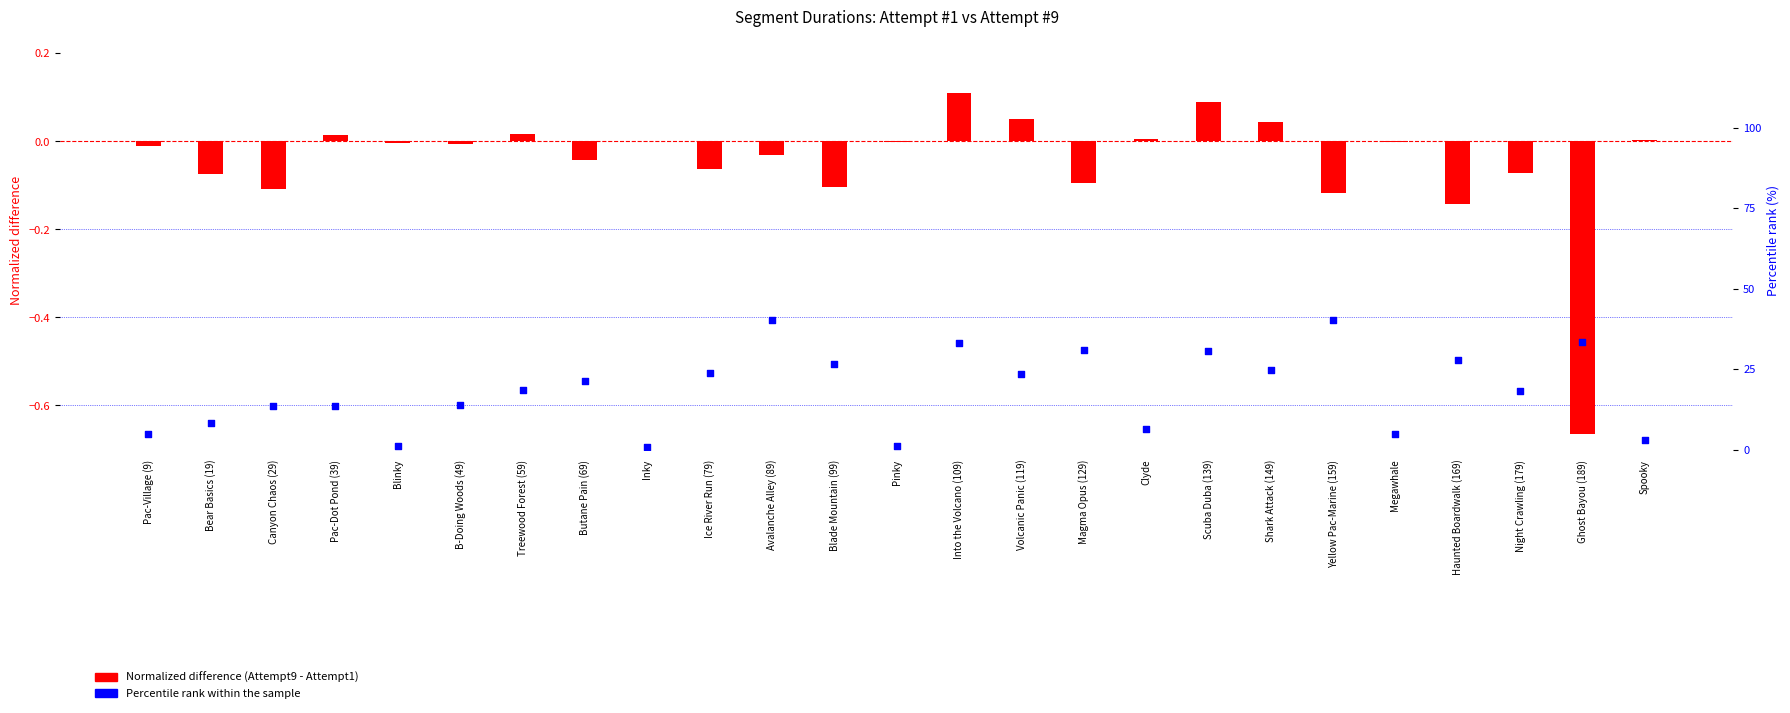

Is the value of Percentile rank within the sample at Spooky greater than the value of Normalized difference (Attempt9 - Attempt1) at Blinky?

Yes